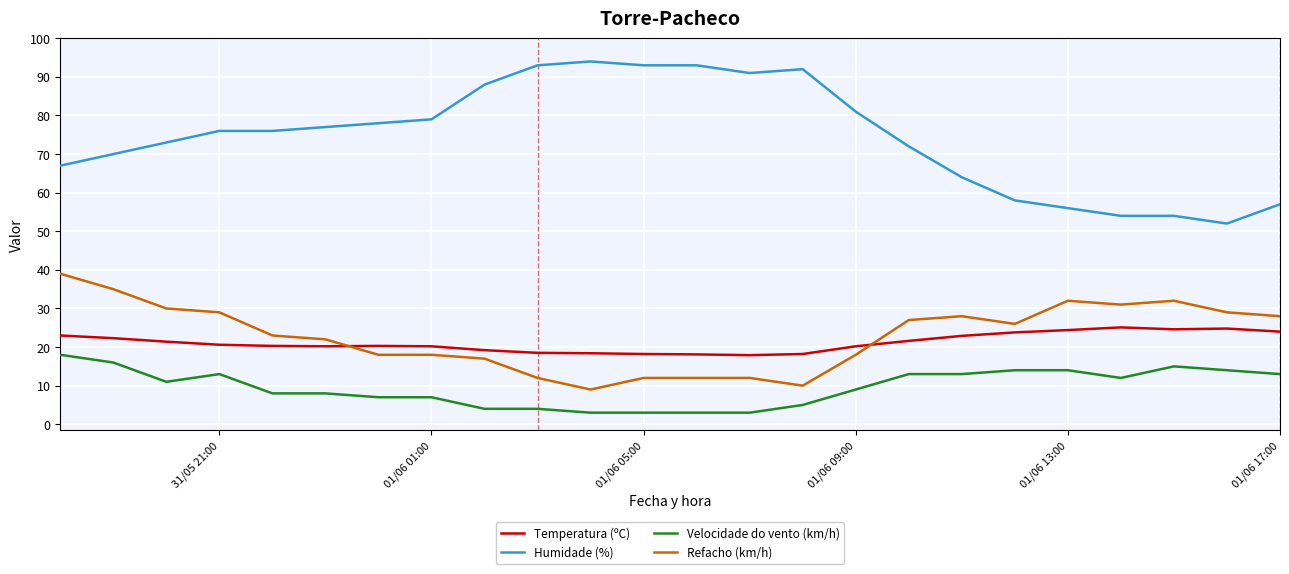

What is the difference between the maximum and minimum values in the Velocidade do vento (km/h) series?

15.0